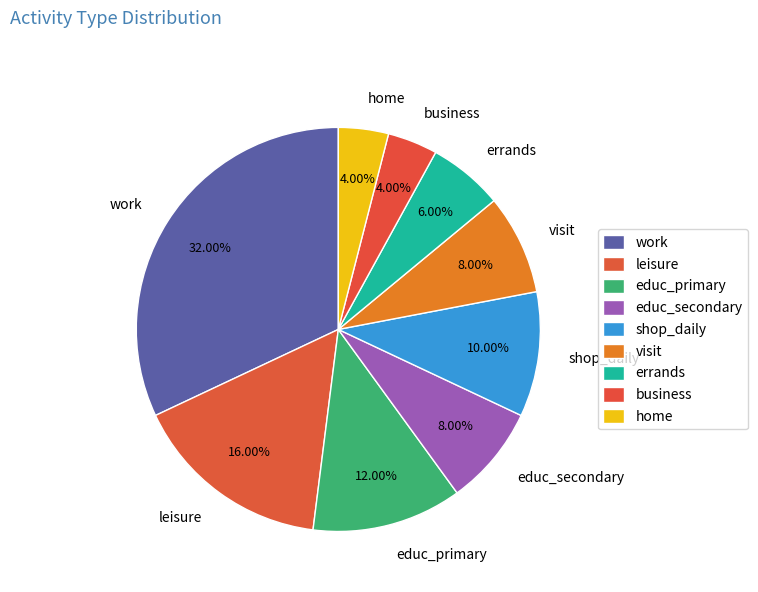

To the nearest percent, what is the difference between the work and shop_daily slice percentages?

22%